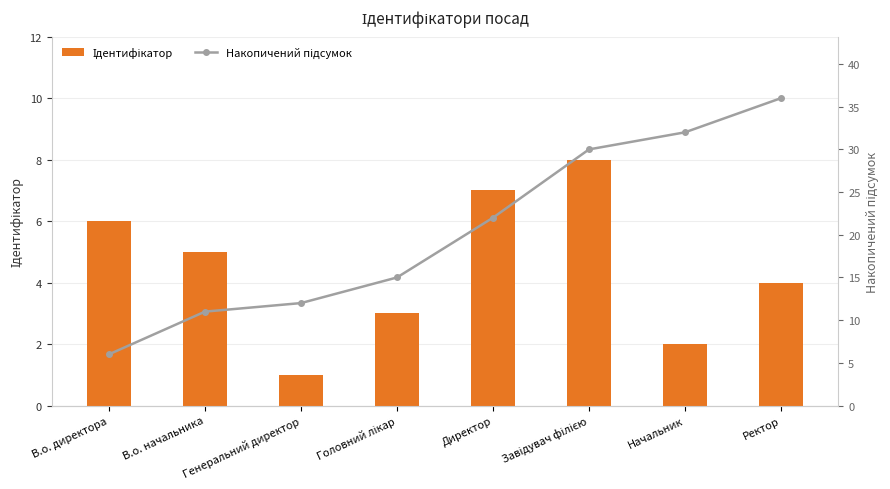

Count the number of data series in this chart.

2